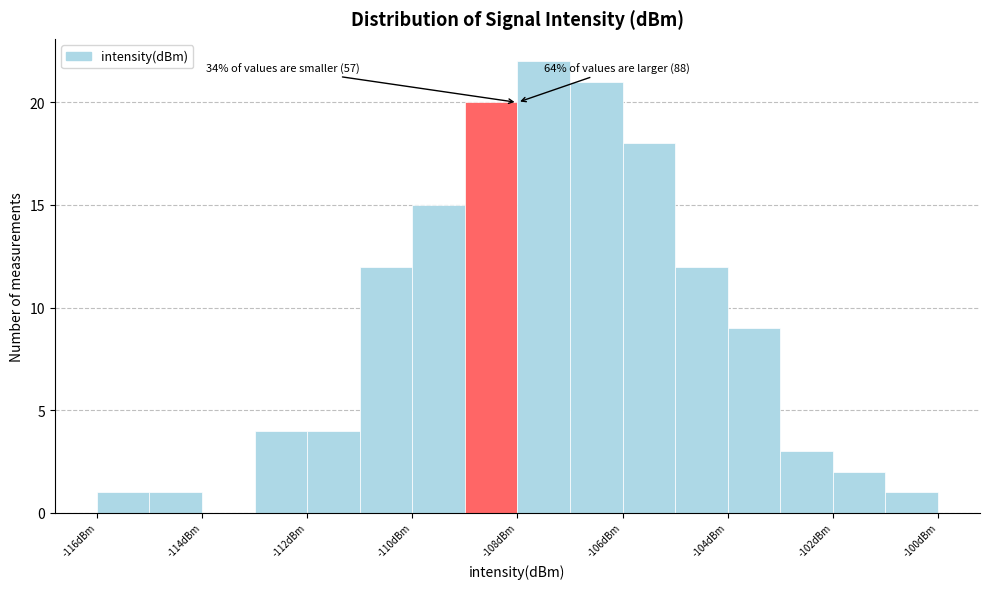

Over which range of the x-axis is the bar tallest?

-108 to -107